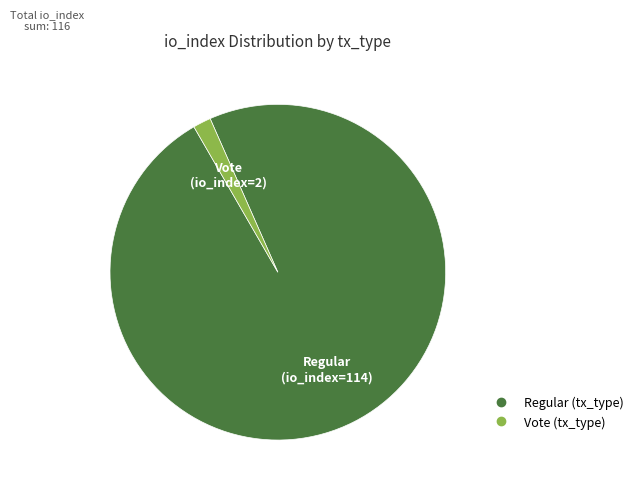

How many slices are in this pie chart?

2